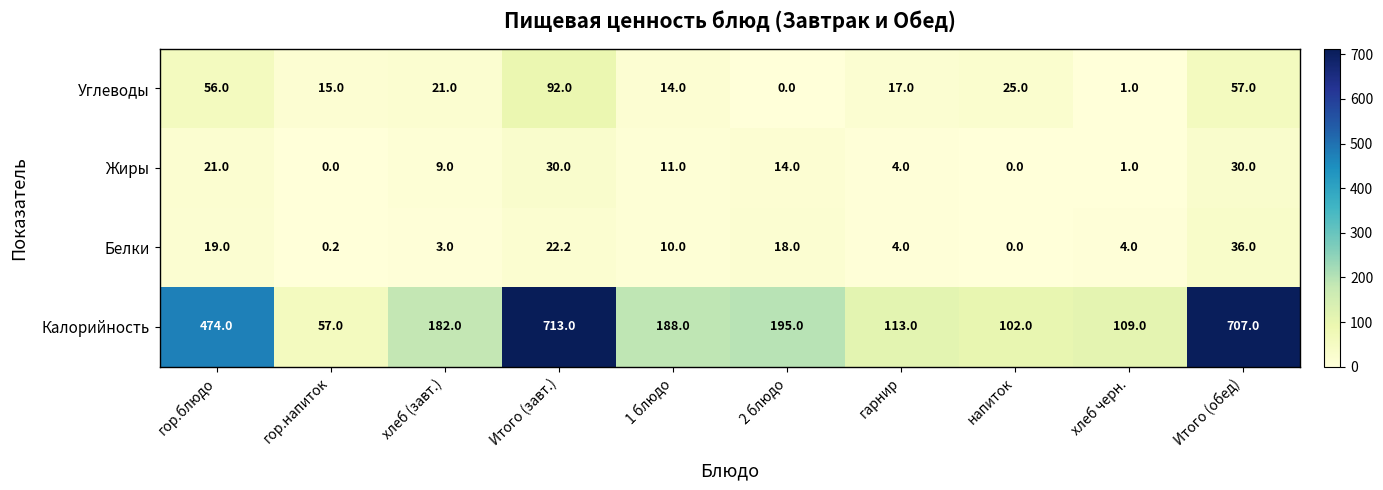

The Жиры series shows 9.0 at хлеб (завт.). True or false?

True